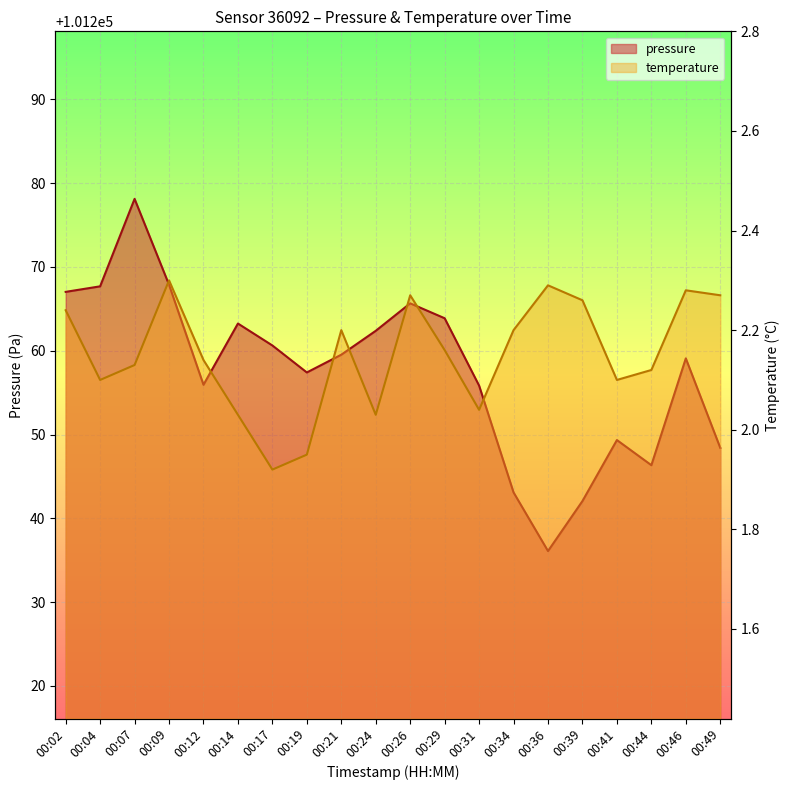

How many lines are shown in the chart?

2